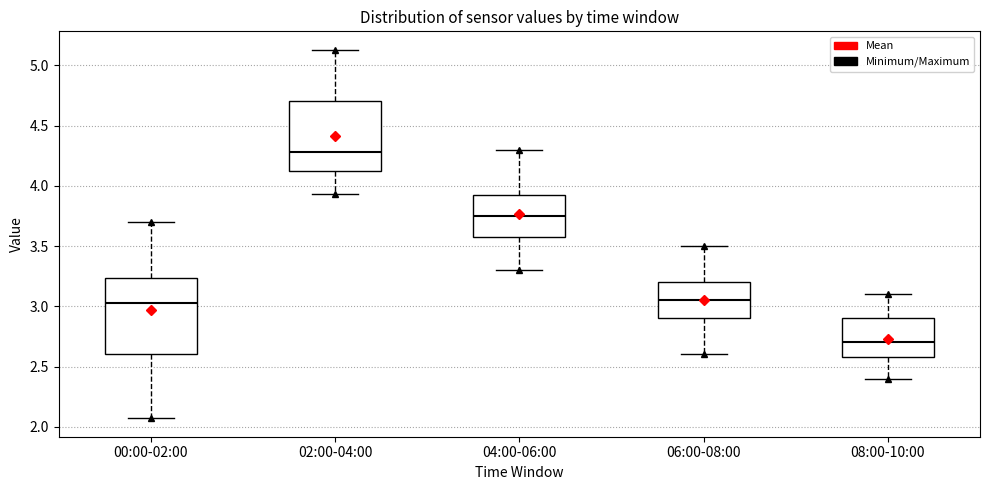

Where does the upper whisker of the box for 00:00-02:00 end on the y-axis? The values are not printed on the chart, so give them approximately, as read against the axis.

3.70